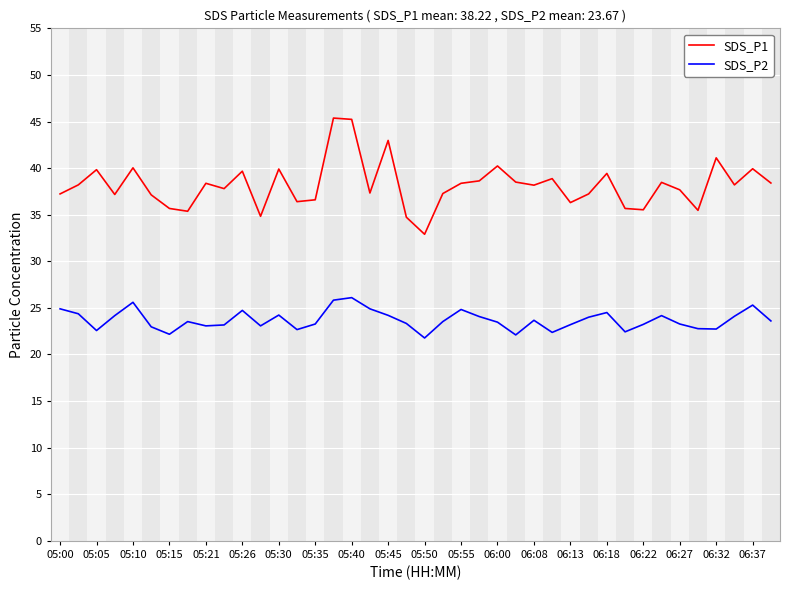

What is the smallest value displayed?

21.8